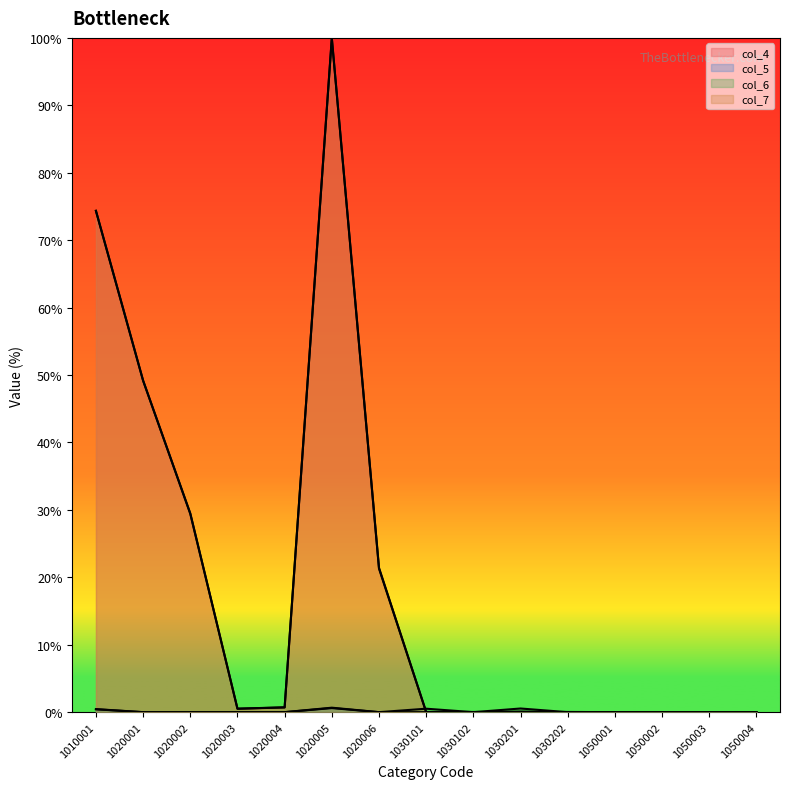

How many lines are shown in the chart?

4